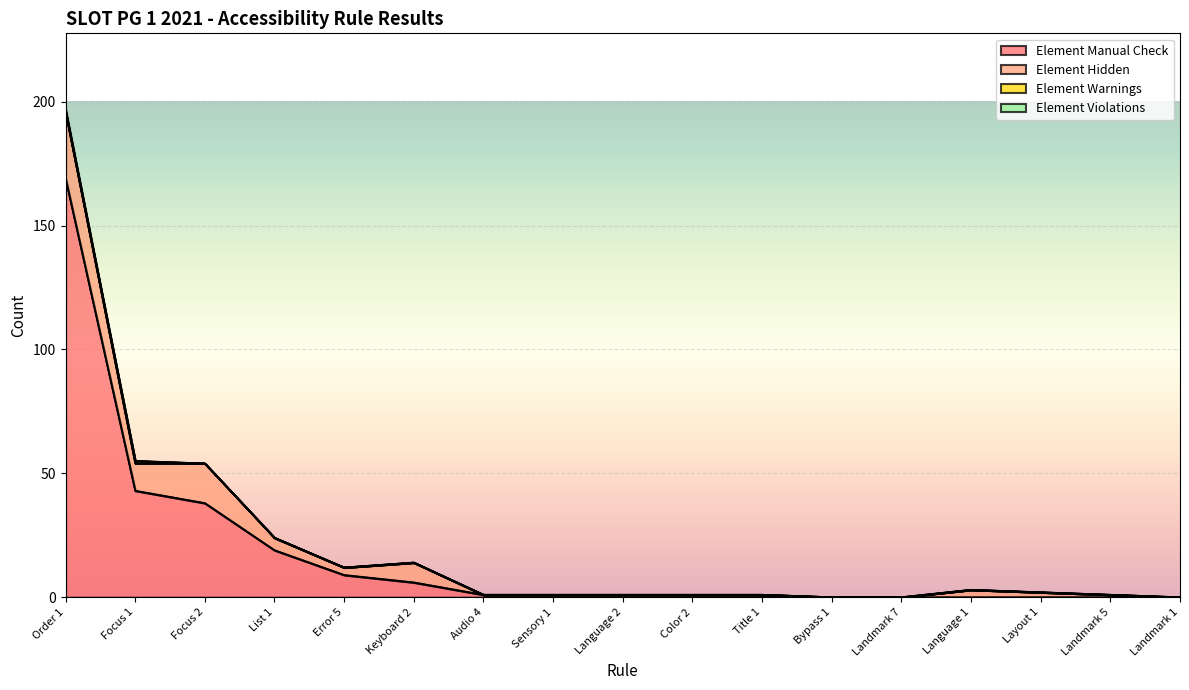

Reading left to right, transcribe all the data shown in this chart.

Element Manual Check: Order 1=169	Focus 1=43	Focus 2=38	List 1=19	Error 5=9	Keyboard 2=6	Audio 4=1	Sensory 1=1	Language 2=1	Color 2=1	Title 1=1	Bypass 1=0	Landmark 7=0	Language 1=0	Layout 1=0	Landmark 5=0	Landmark 1=0
Element Hidden: Order 1=27	Focus 1=11	Focus 2=16	List 1=5	Error 5=3	Keyboard 2=8	Audio 4=0	Sensory 1=0	Language 2=0	Color 2=0	Title 1=0	Bypass 1=0	Landmark 7=0	Language 1=3	Layout 1=2	Landmark 5=1	Landmark 1=0
Element Warnings: Order 1=0	Focus 1=1	Focus 2=0	List 1=0	Error 5=0	Keyboard 2=0	Audio 4=0	Sensory 1=0	Language 2=0	Color 2=0	Title 1=0	Bypass 1=0	Landmark 7=0	Language 1=0	Layout 1=0	Landmark 5=0	Landmark 1=0
Element Violations: Order 1=1	Focus 1=0	Focus 2=0	List 1=0	Error 5=0	Keyboard 2=0	Audio 4=0	Sensory 1=0	Language 2=0	Color 2=0	Title 1=0	Bypass 1=0	Landmark 7=0	Language 1=0	Layout 1=0	Landmark 5=0	Landmark 1=0